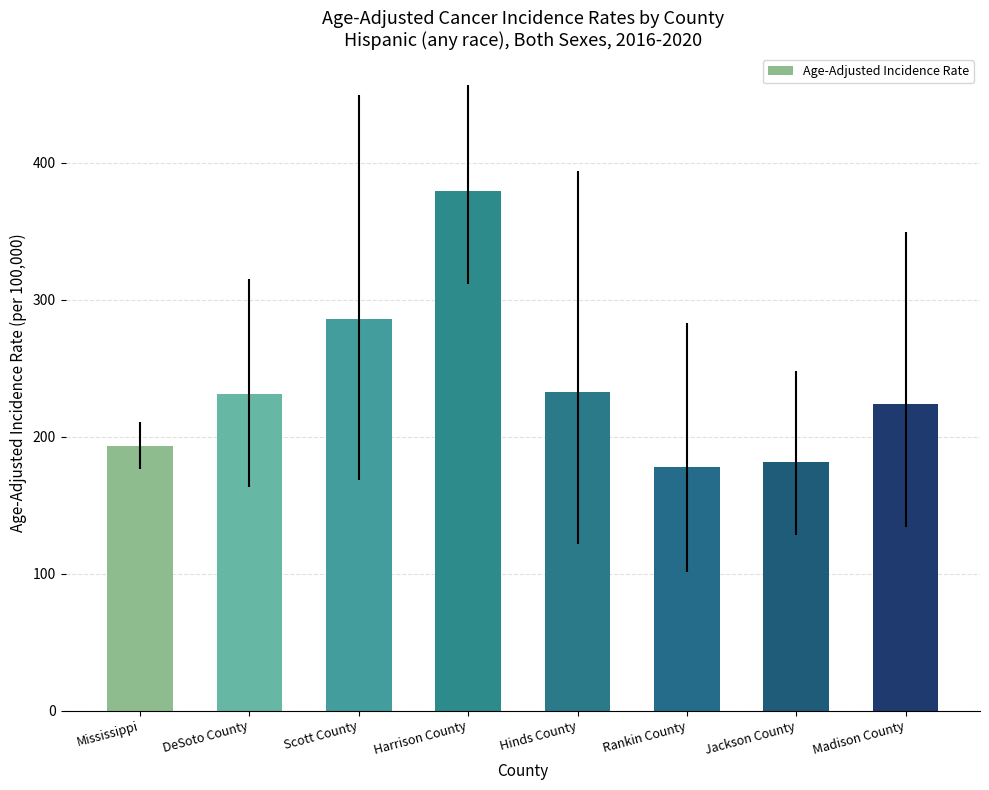

What is the sum of all values?

1906.3